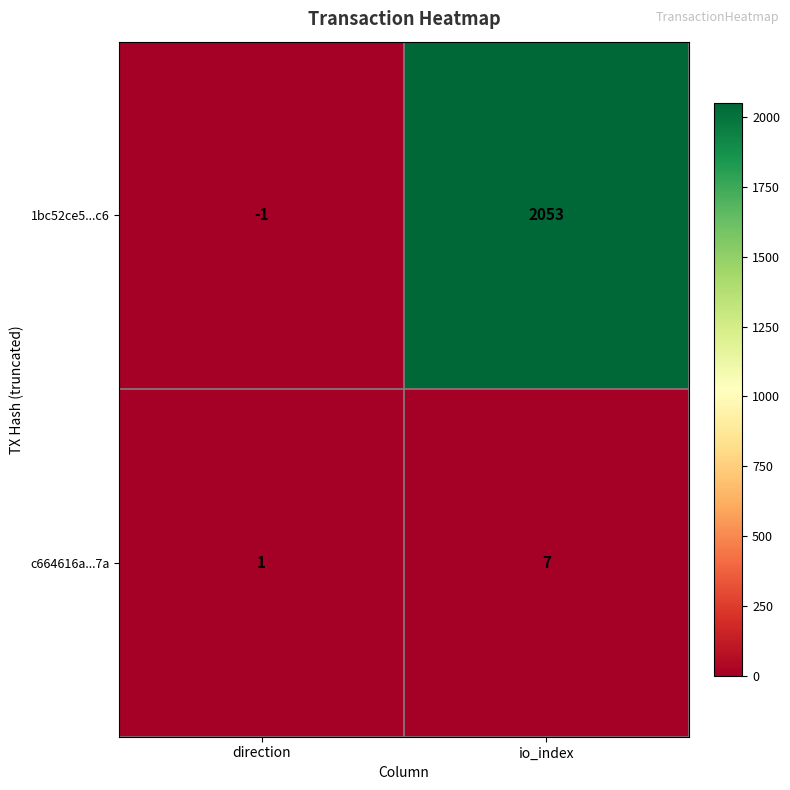

Reading left to right, extract all data points from this chart.

1bc52ce5...c6: -1	2053
c664616a...7a: 1	7